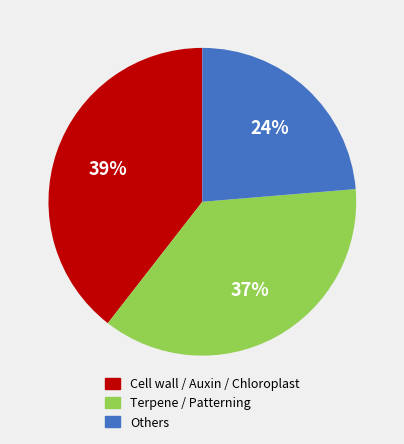

Between Others and Terpene / Patterning, which is larger?

Terpene / Patterning